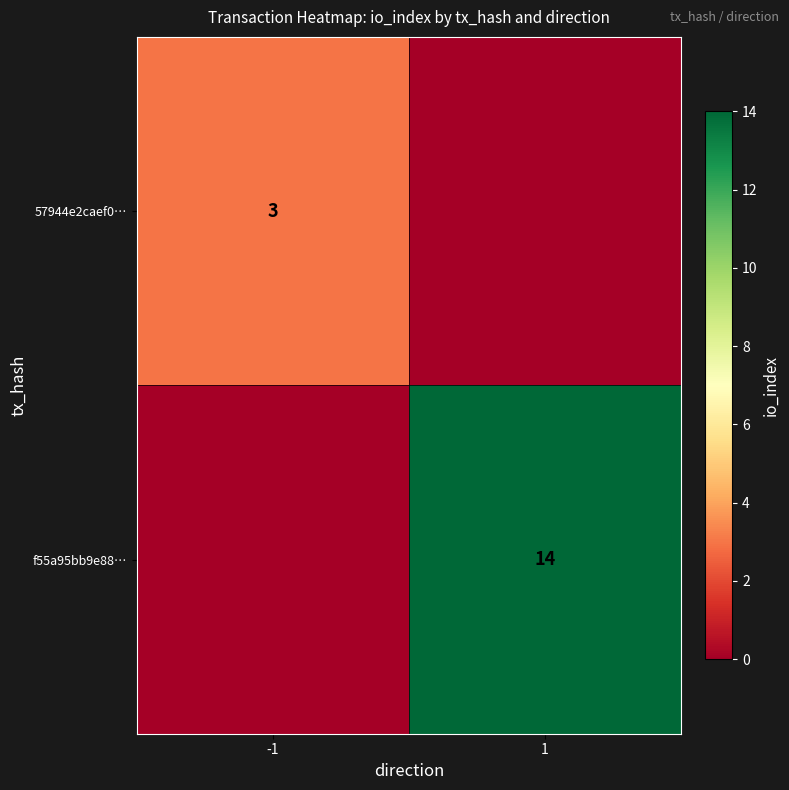

The f55a95bb9e88… series shows 21 at 1. True or false?

False